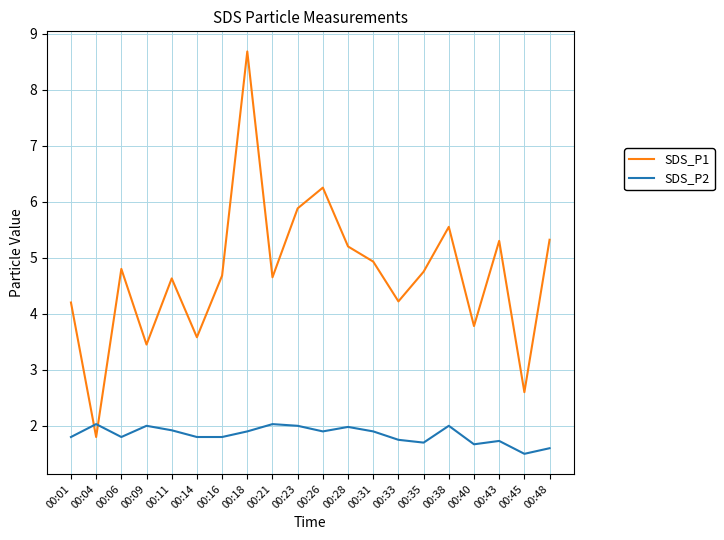

Does the chart display data point markers on the line(s)?

No